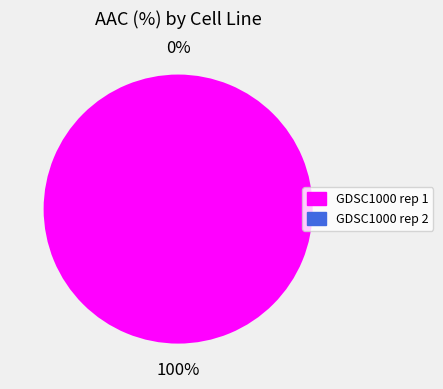

To the nearest percent, what is the difference between the GDSC1000 rep 1 and GDSC1000 rep 2 slice percentages?

100%